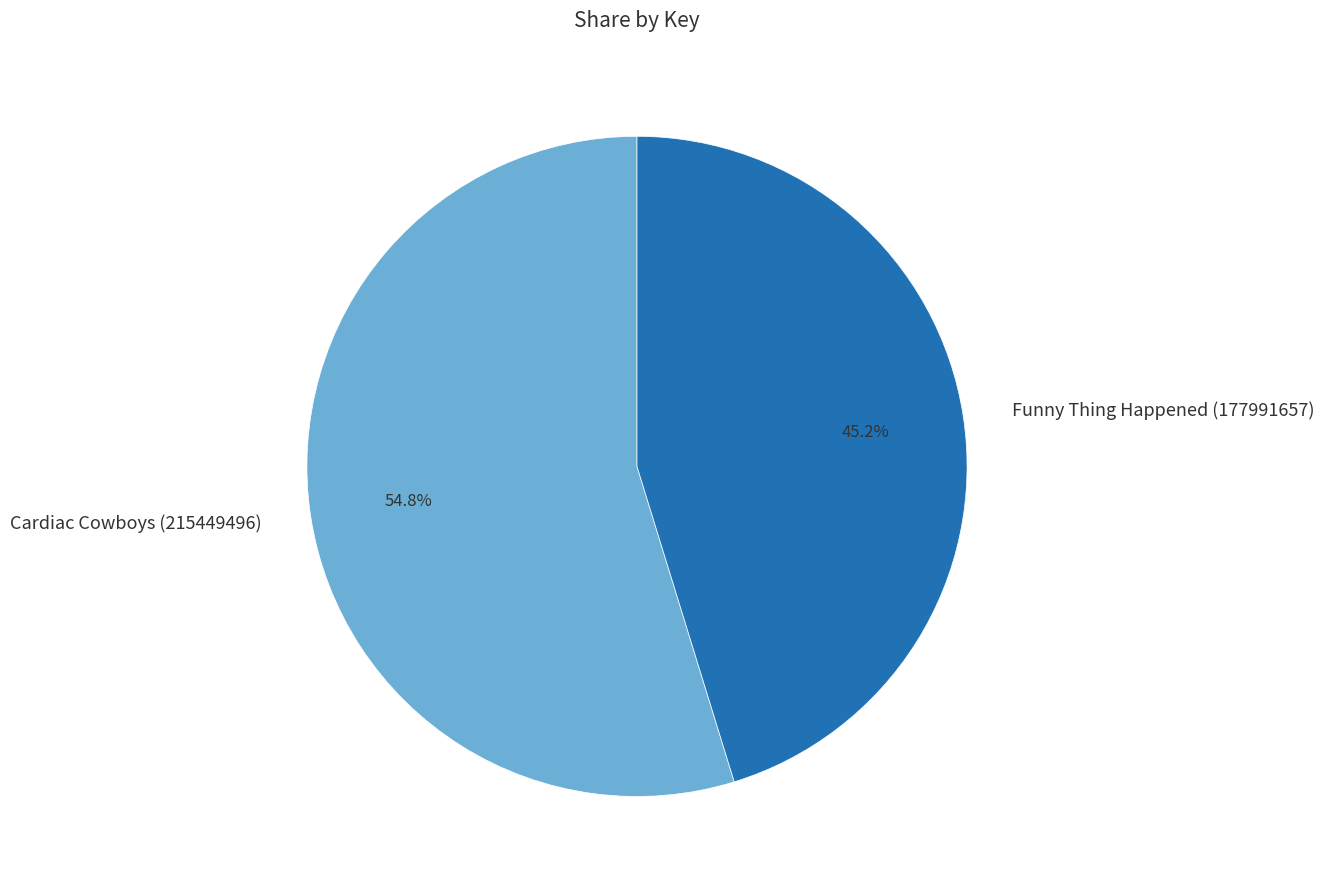

The Cardiac Cowboys (215449496) slice represents 55% of the pie. True or false?

True